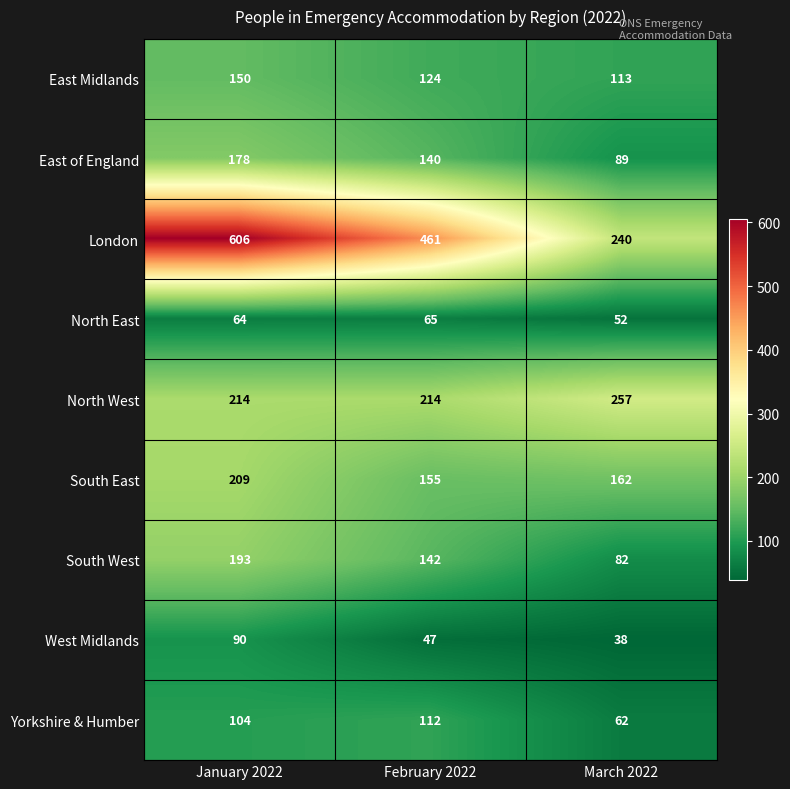

How many North West values are between 214 and 257?

3